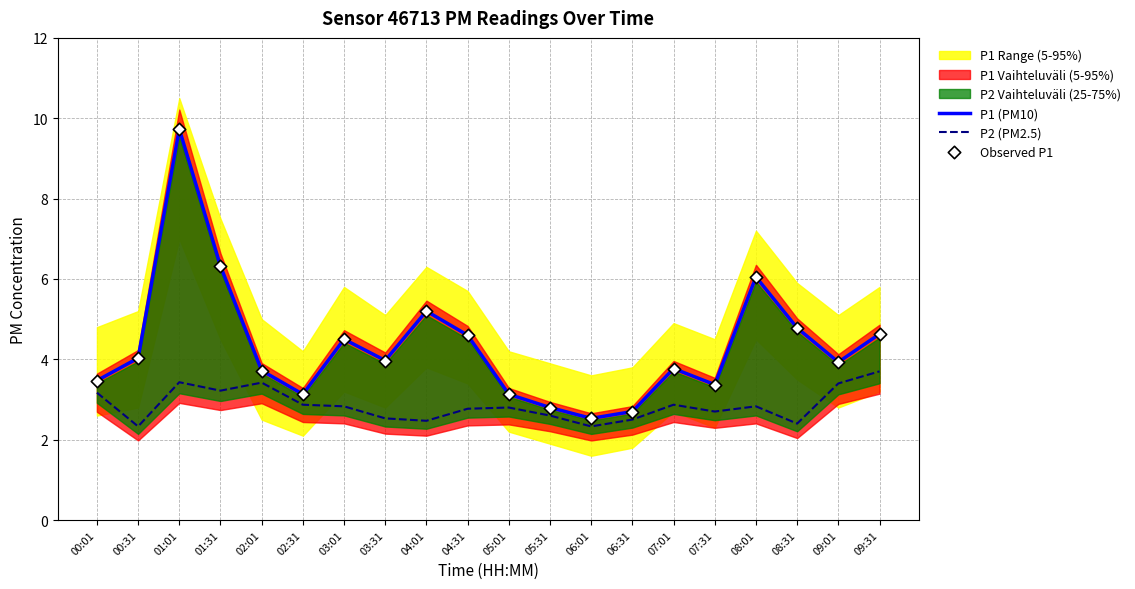

Which series reaches the minimum Y coordinate?

P2 (PM2.5)